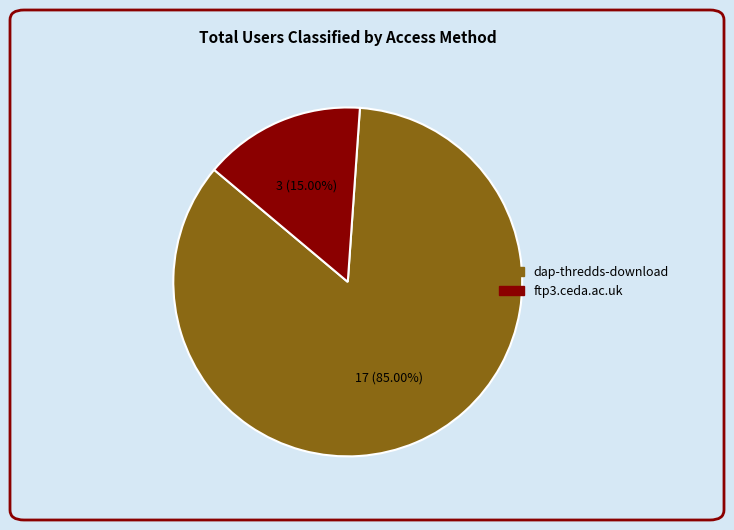

How many segments does this pie chart have?

2